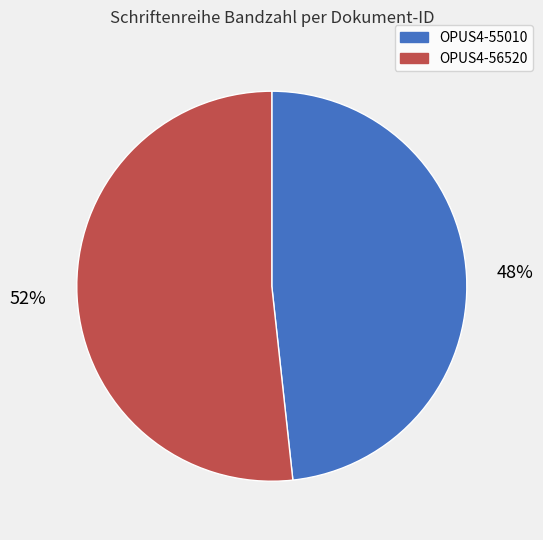

Combined, do OPUS4-56520 and OPUS4-55010 account for over 50%?

Yes